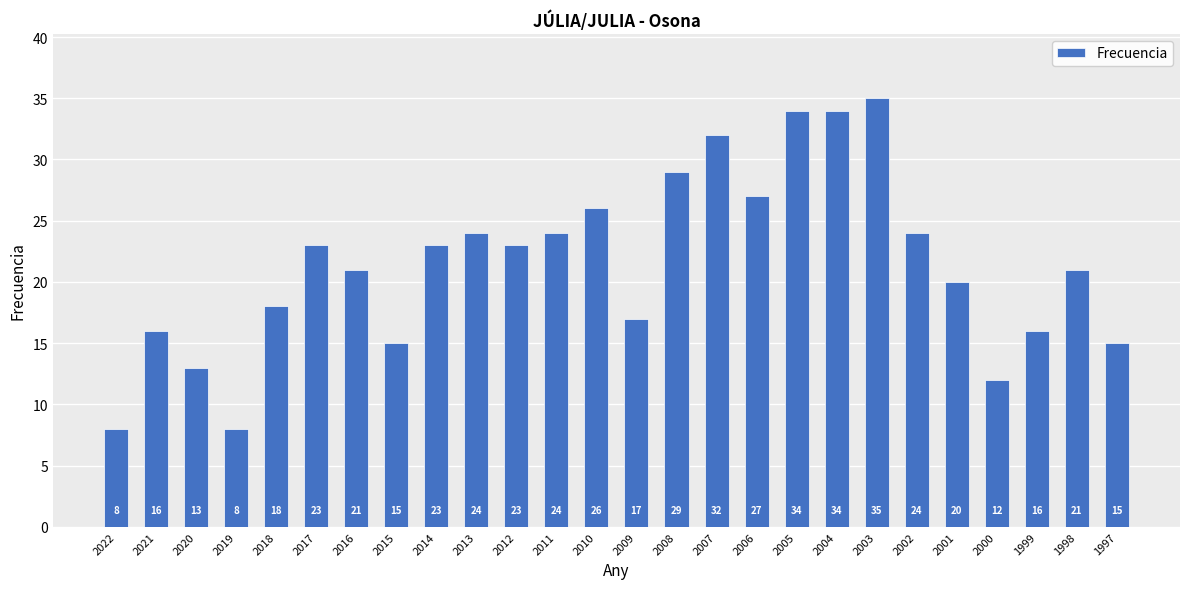

What is the ratio of the value at 2002 to the value at 2009?

1.4